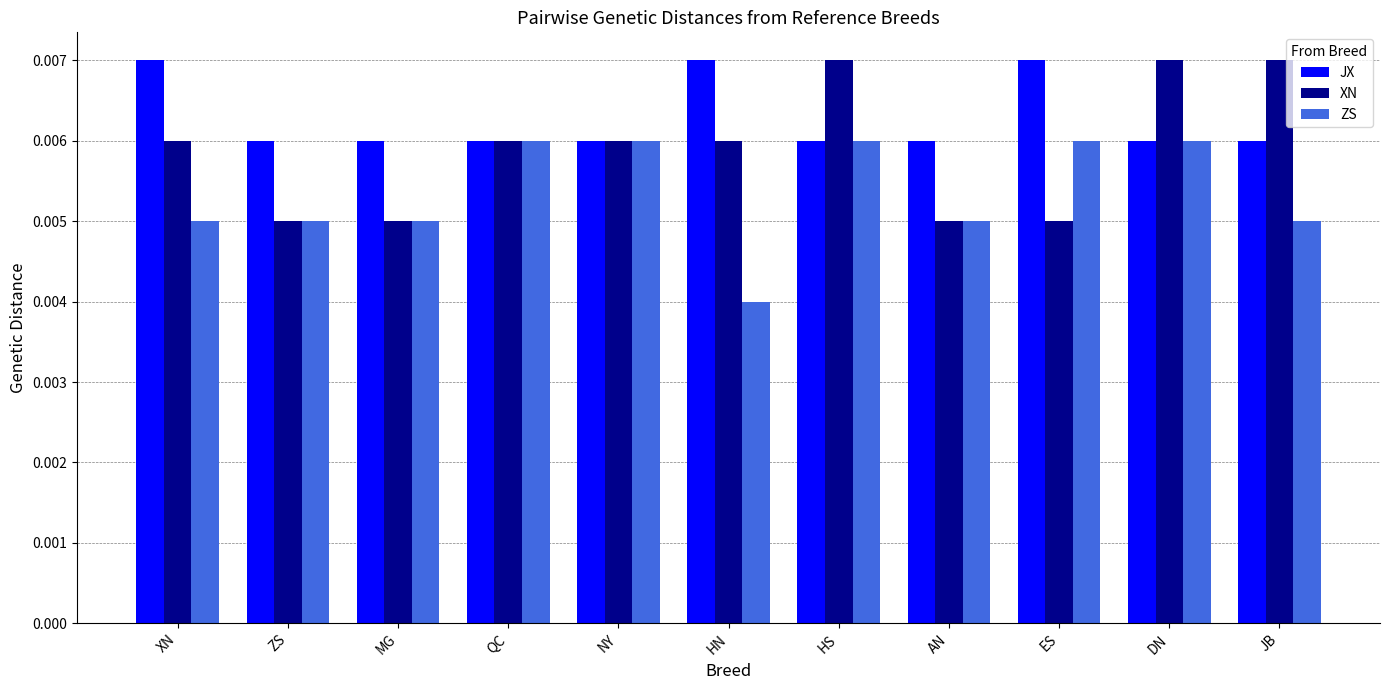

Between HS and AN, which series saw the biggest shift?

XN